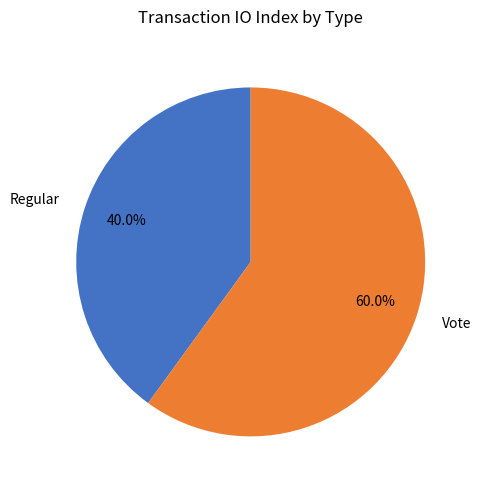

True or false: Vote accounts for 52% of the total.

False